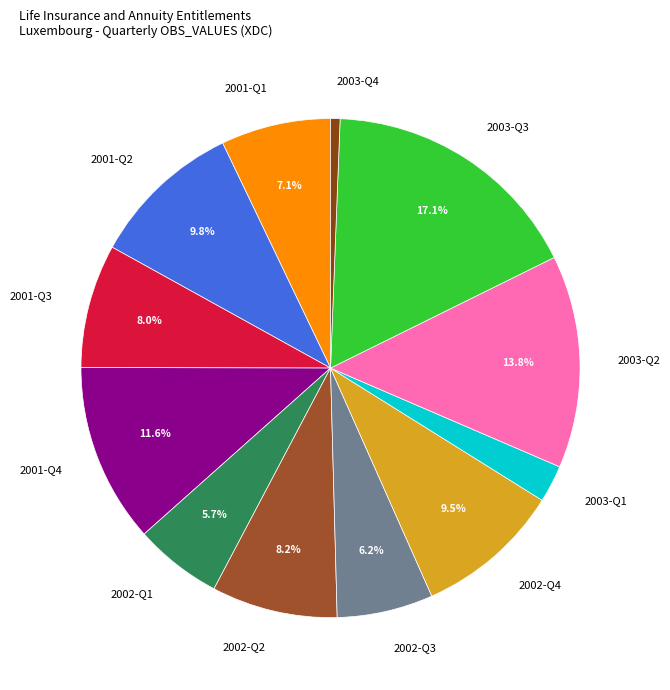

What is the smallest slice in the pie chart?

2003-Q4